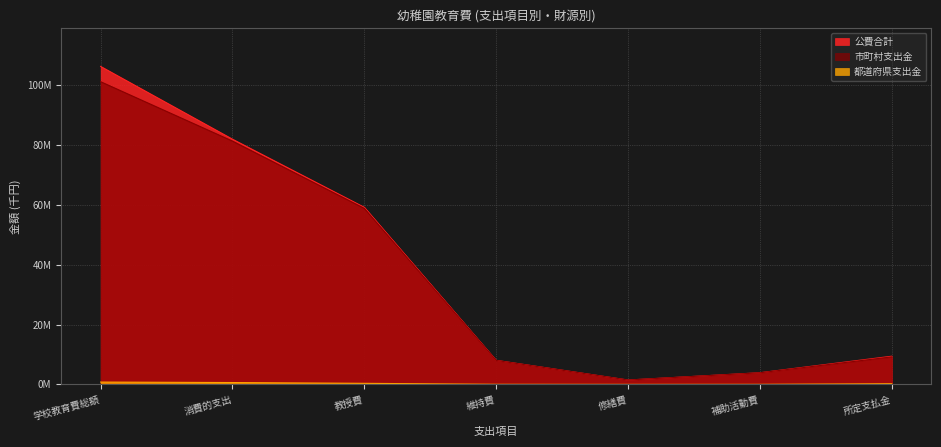

What is the sum of the 都道府県支出金 values at 維持費 and 修繕費?

32785